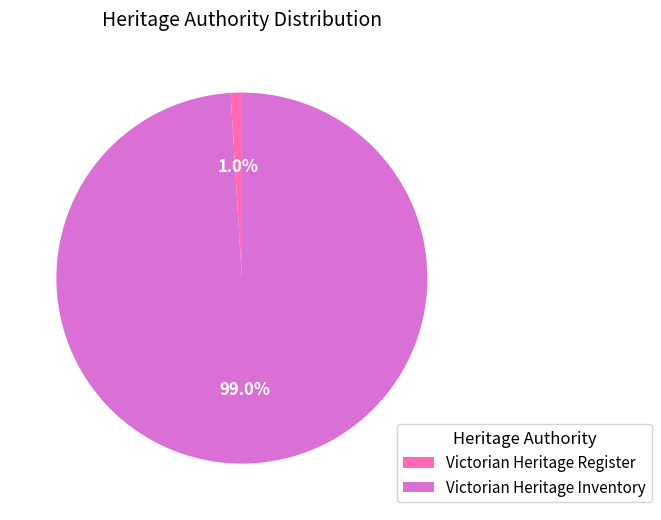

Rank the categories by value from highest to lowest.

Victorian Heritage Inventory, Victorian Heritage Register